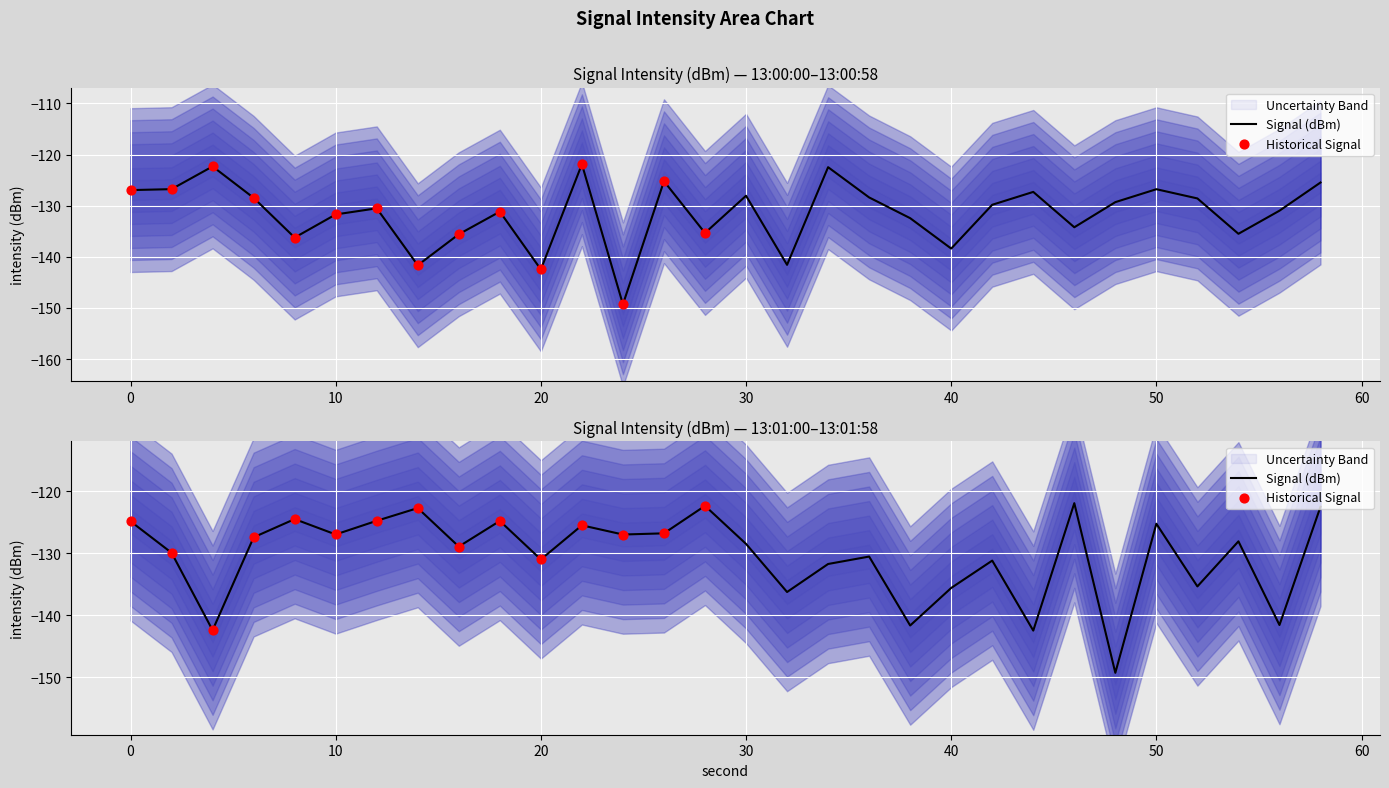

Which has a higher value, 50 or 20?

50